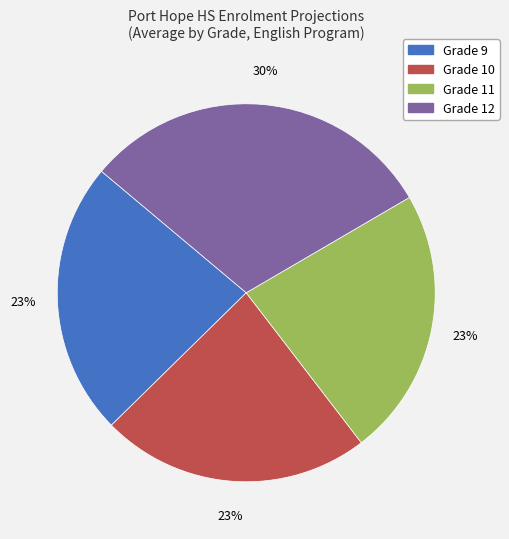

Is there any slice that represents more than half of the pie?

No